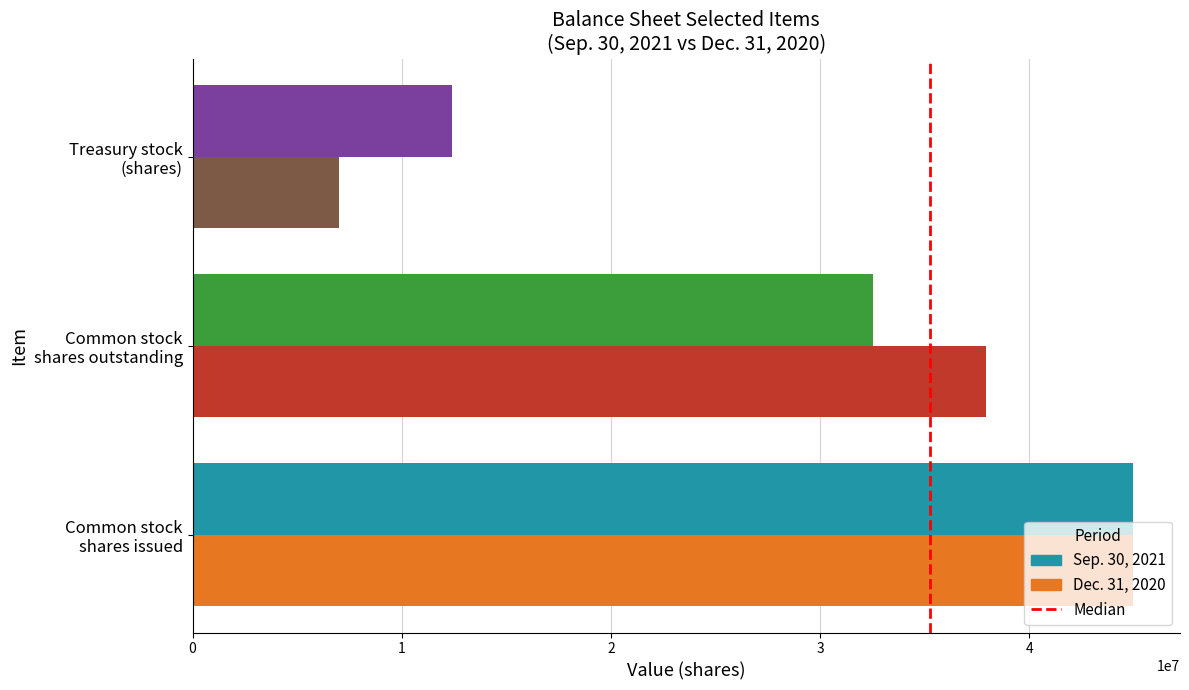

What is the maximum value for Dec. 31, 2020?

44960438